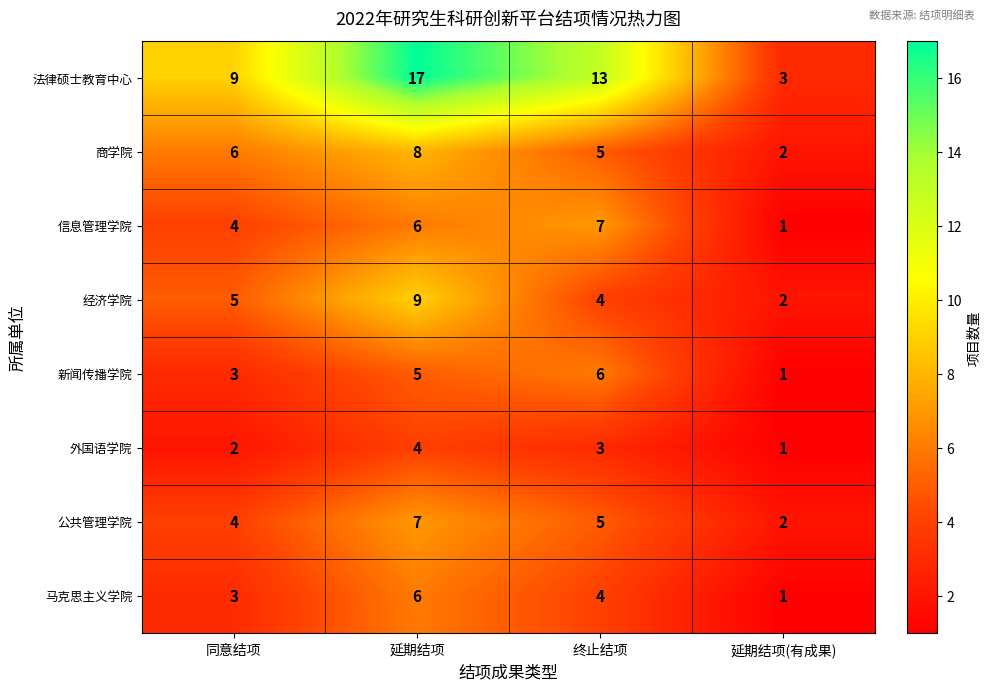

At how many categories does at least one series exceed 1?

4